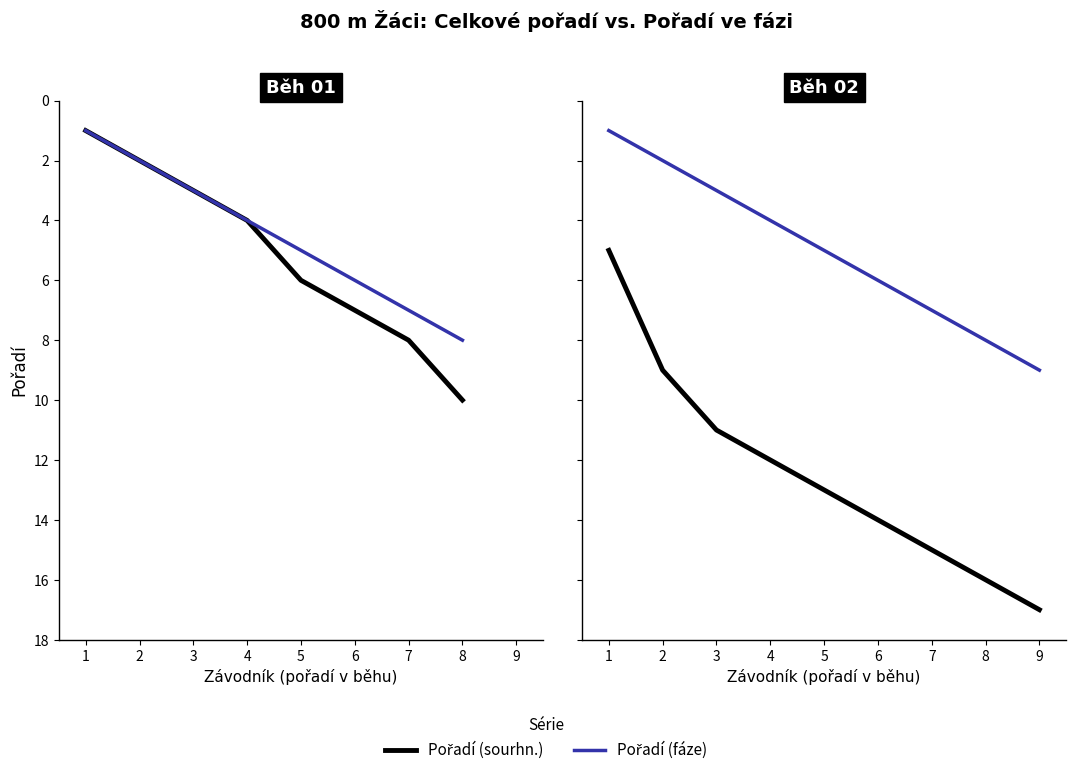

Between 5 and 1, which is larger?

5